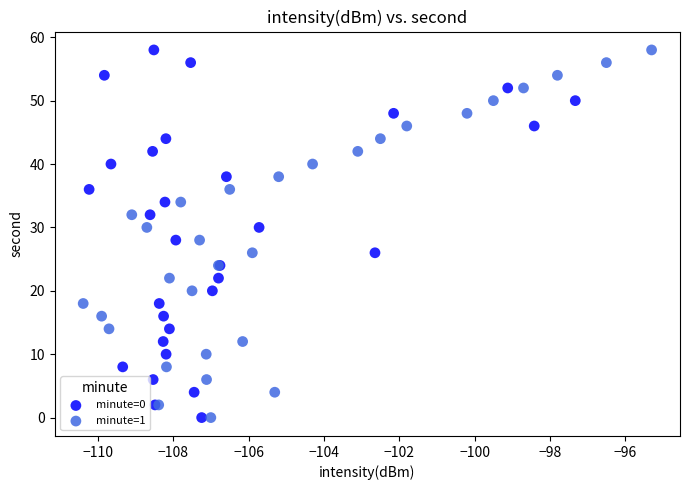

What are all the series names shown in the legend?

minute=0, minute=1